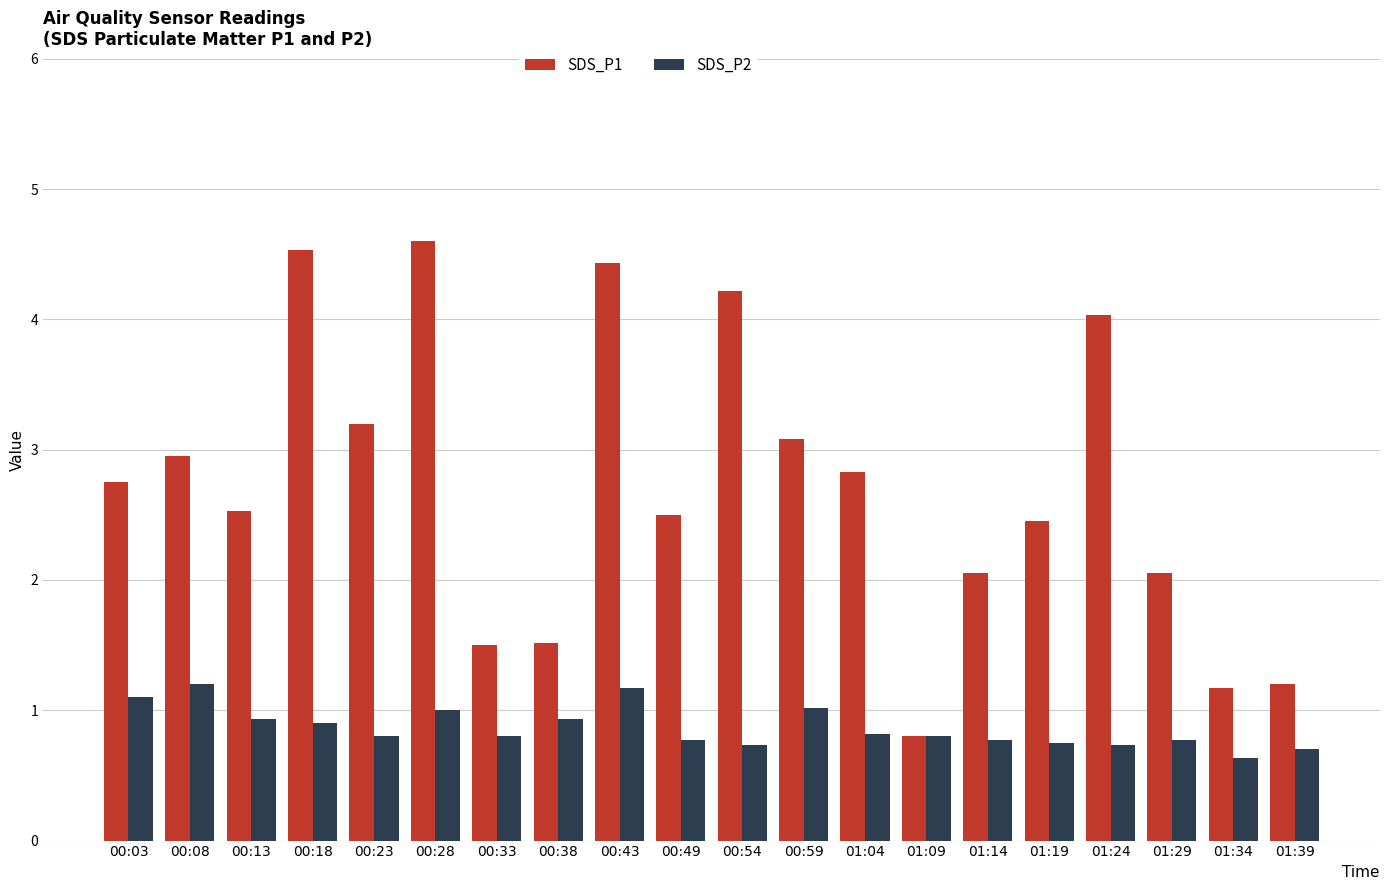

Which series has the largest total across all categories?

SDS_P1